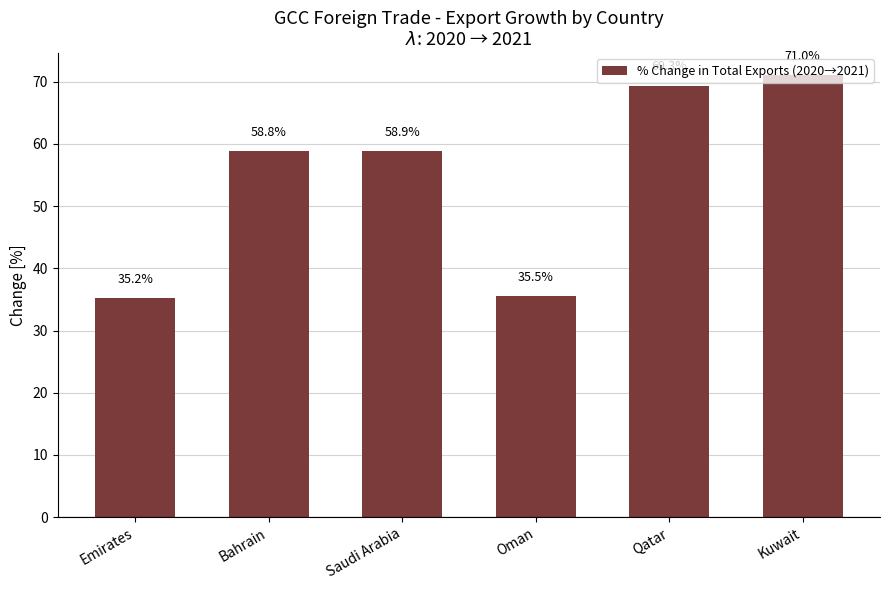

Rank the categories by value from highest to lowest.

Kuwait, Qatar, Saudi Arabia, Bahrain, Oman, Emirates